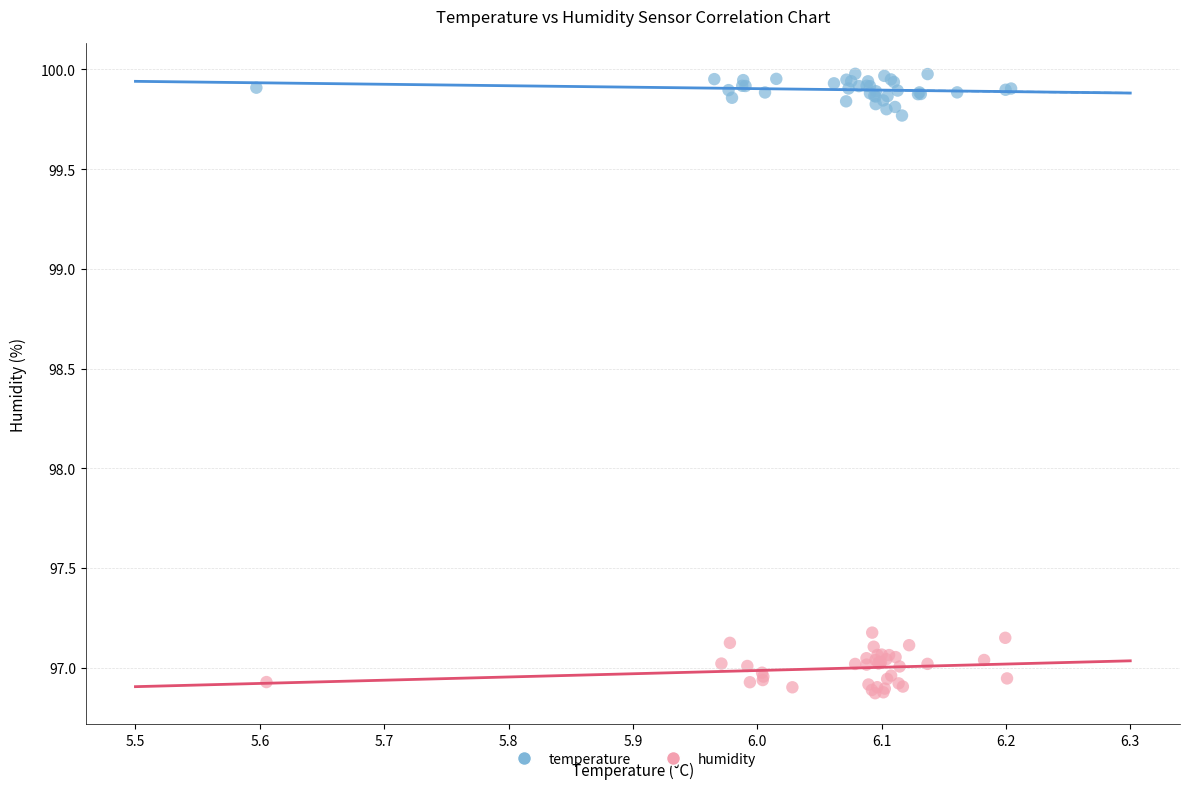

Which series reaches the minimum Y coordinate?

humidity